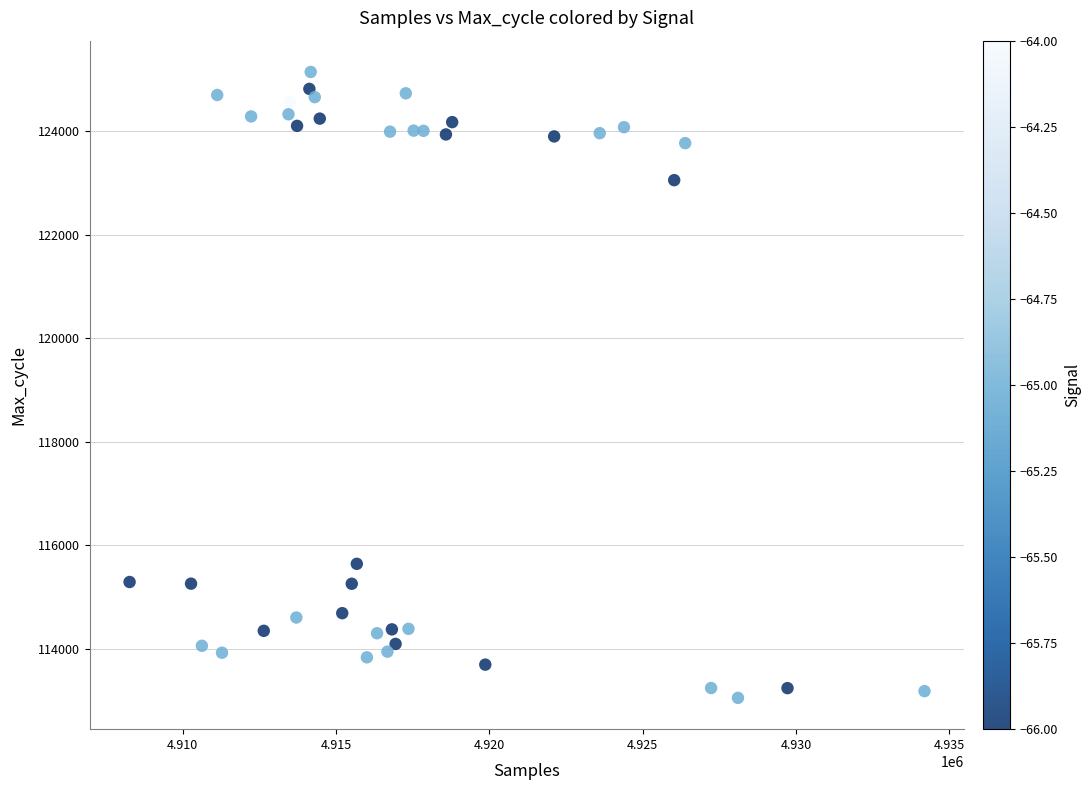

What is the range of Y values (max minus min)?

12089